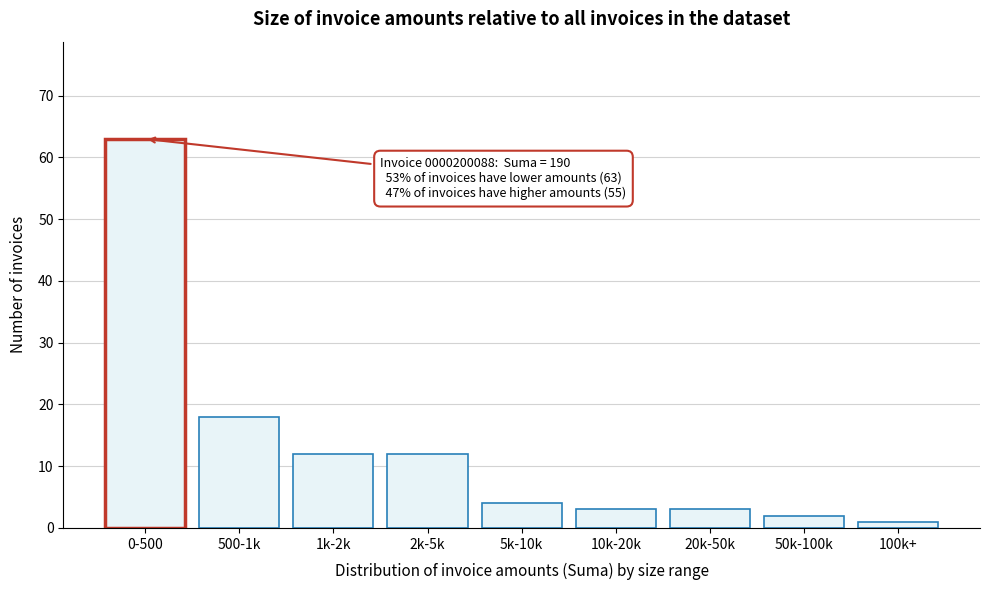

Reading left to right, extract all data points from this chart.

63	18	12	12	4	3	3	2	1